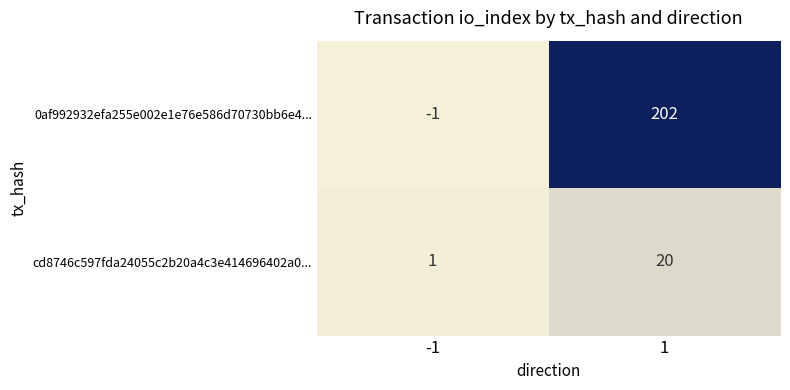

Which label corresponds to the smallest value in the chart?

-1